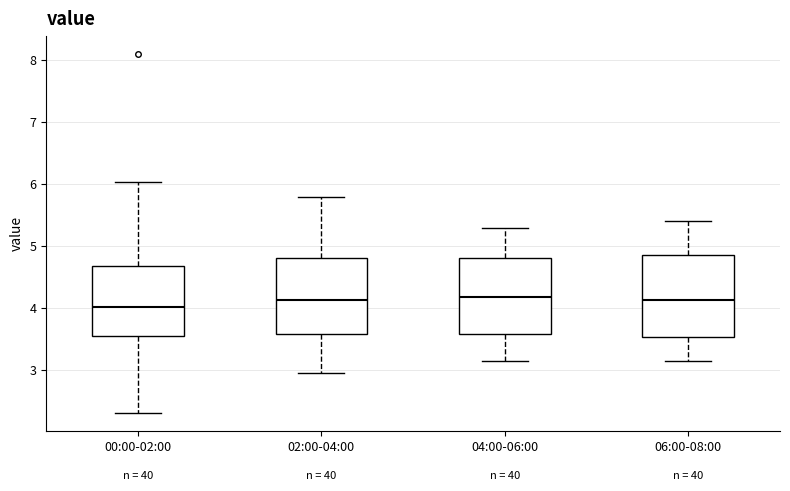

Where does the lower whisker of the box for 04:00-06:00 end on the y-axis? The values are not printed on the chart, so give them approximately, as read against the axis.

3.2